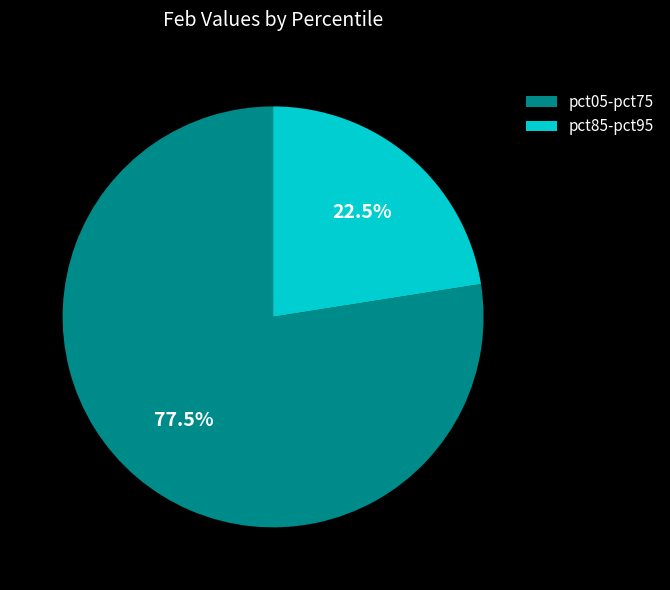

Is there any slice that represents more than half of the pie?

Yes